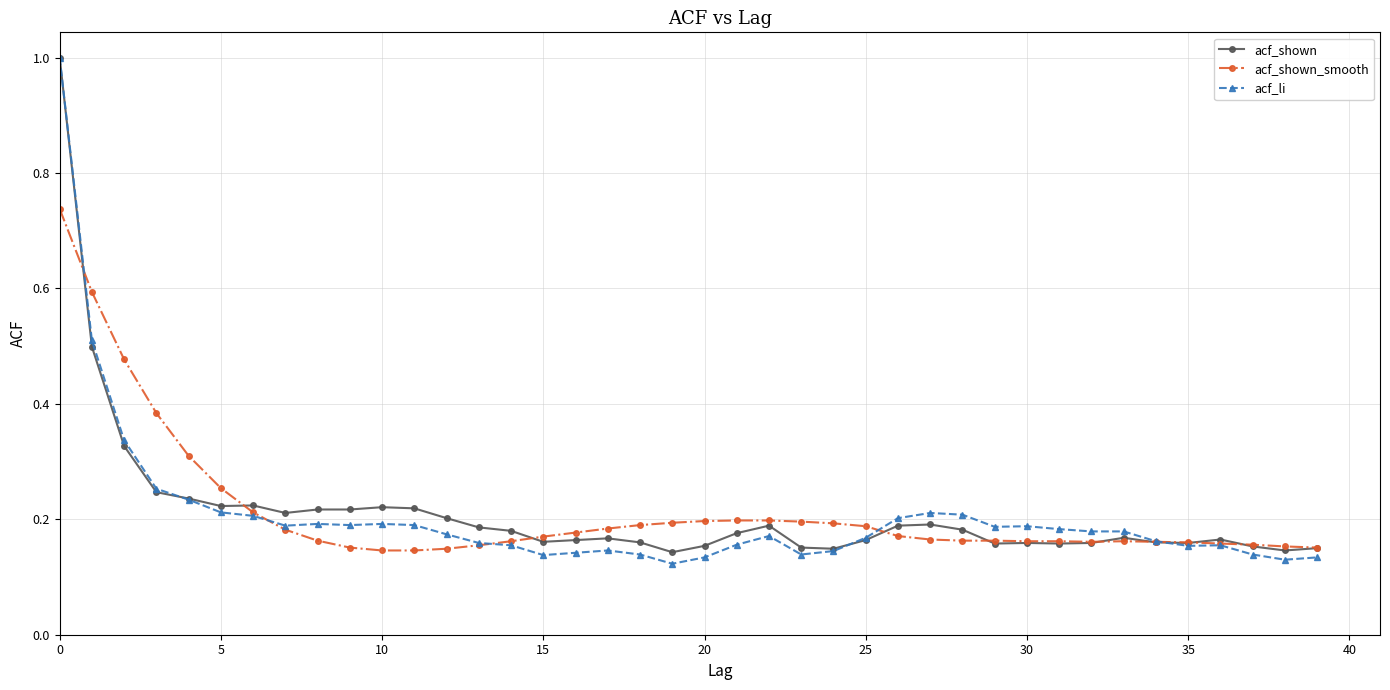

True or false: acf_li has more than 0 interior local peaks.

True